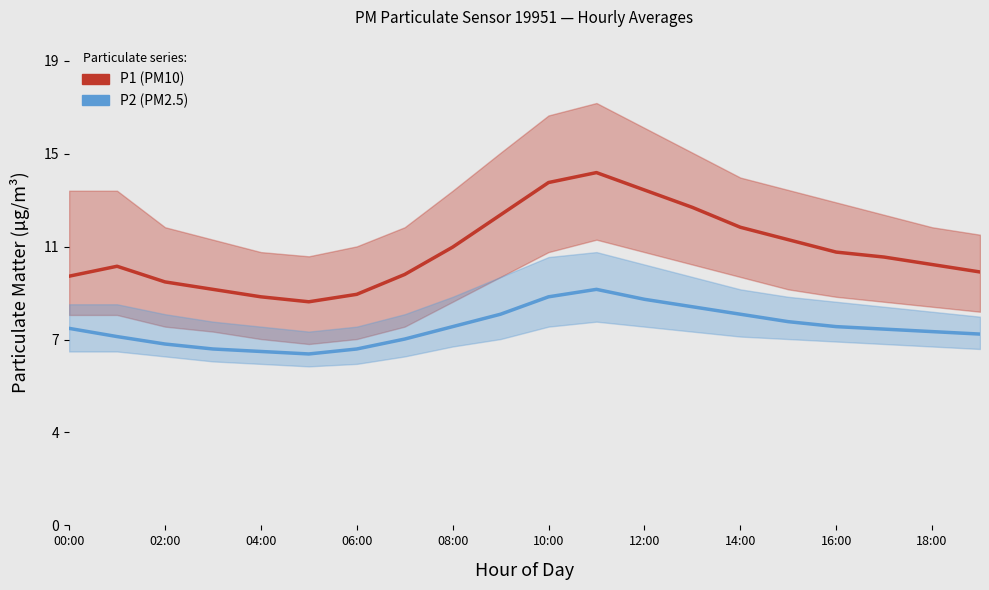

Which series has the largest range (max minus min)?

P1 (PM10)